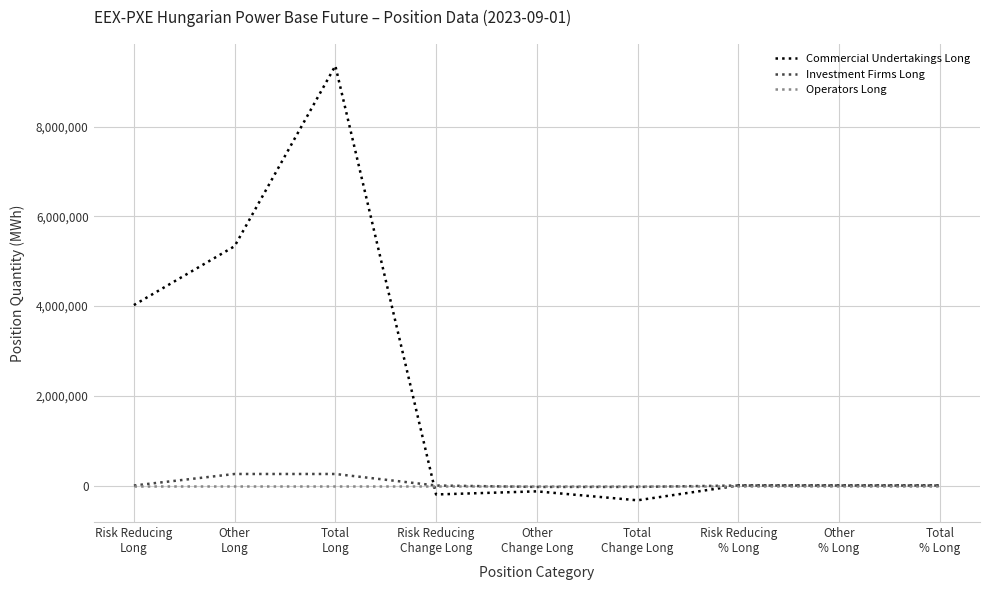

What is the average value of the Commercial Undertakings Long series?

2005848.1